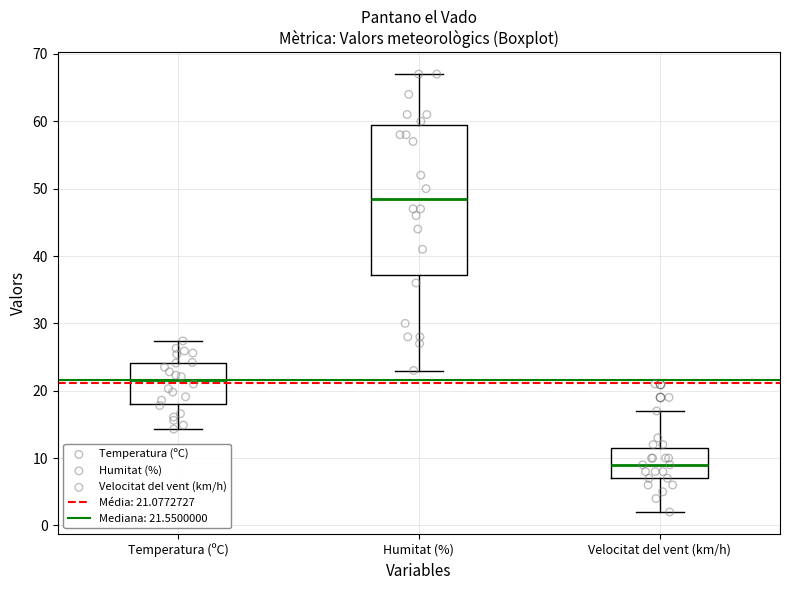

Where does the lower whisker of the box for Temperatura (ºC) end on the y-axis? The values are not printed on the chart, so give them approximately, as read against the axis.

14